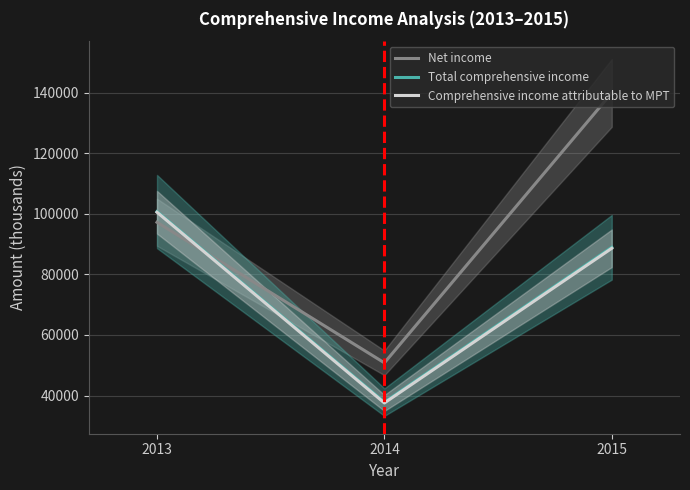

Which series has the largest range (max minus min)?

Net income